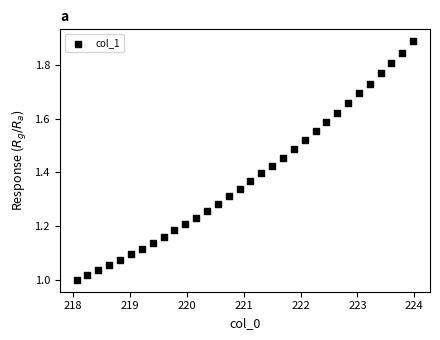

What is the range of Y values (max minus min)?

0.9